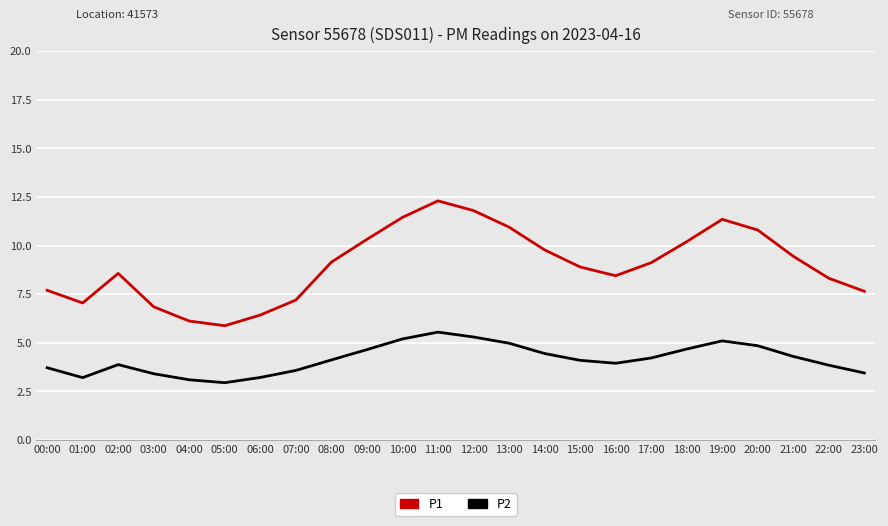

What position from the left is 02:00?

3